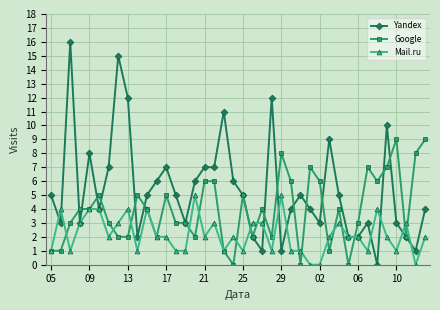

True or false: Google has more than 2 points higher than both neighbors.

True